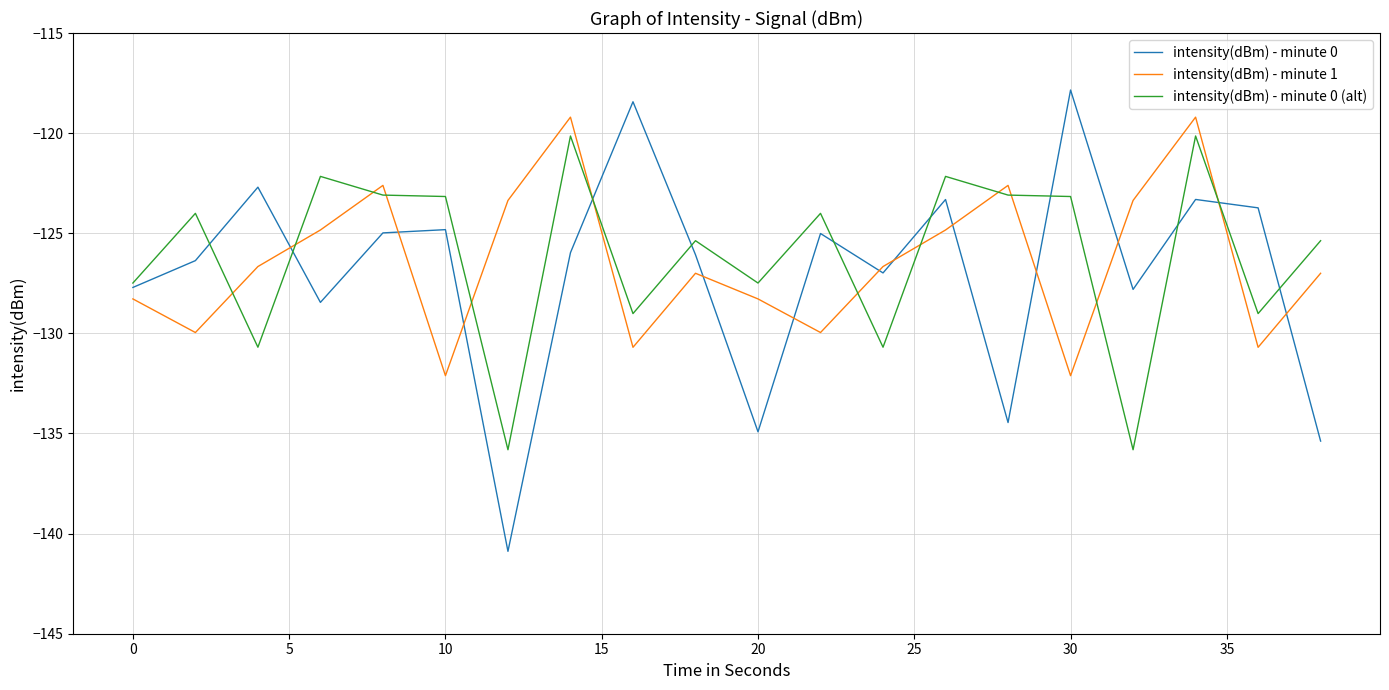

True or false: intensity(dBm) - minute 1 and intensity(dBm) - minute 0 (alt) cross at least once.

True